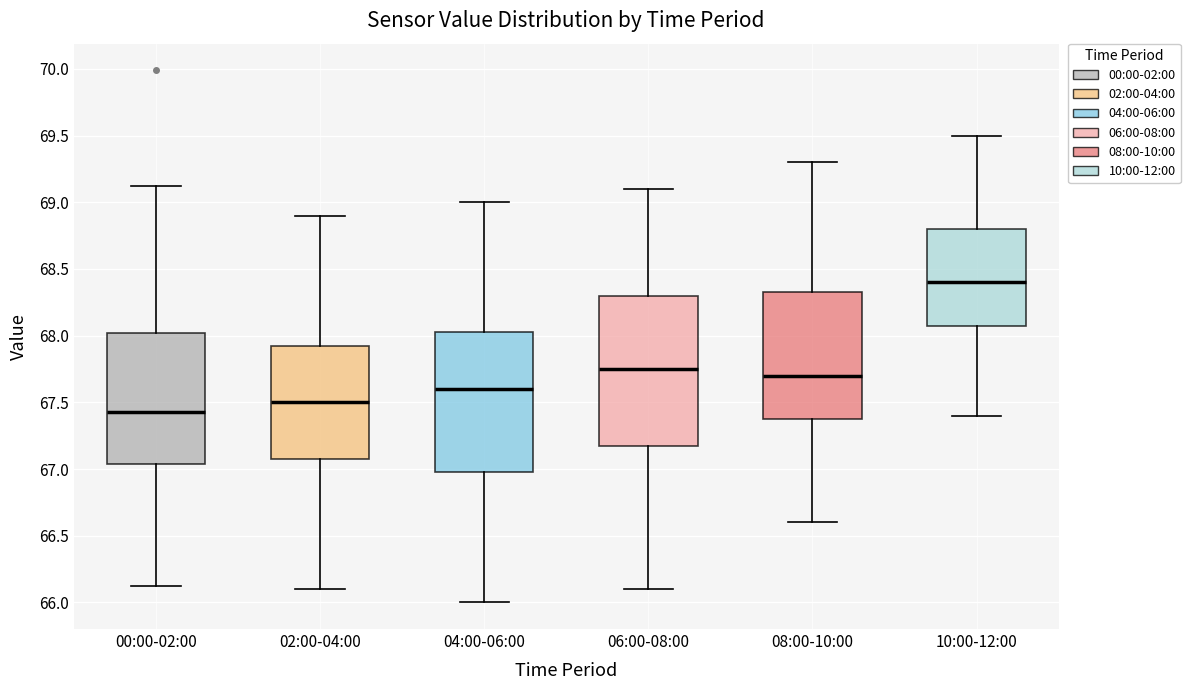

Reading left to right, read every box against the y-axis: the position of its median line, the range the box covers, and the ends of its whiskers. The values are not printed on the chart, so give them approximately, as read against the axis.

00:00-02:00: median 67.45, box 67.05 to 68.00, whiskers 66.10 to 69.10
02:00-04:00: median 67.50, box 67.10 to 67.95, whiskers 66.10 to 68.90
04:00-06:00: median 67.60, box 67.00 to 68.05, whiskers 66.00 to 69.00
06:00-08:00: median 67.75, box 67.20 to 68.30, whiskers 66.10 to 69.10
08:00-10:00: median 67.70, box 67.40 to 68.35, whiskers 66.60 to 69.30
10:00-12:00: median 68.40, box 68.10 to 68.80, whiskers 67.40 to 69.50